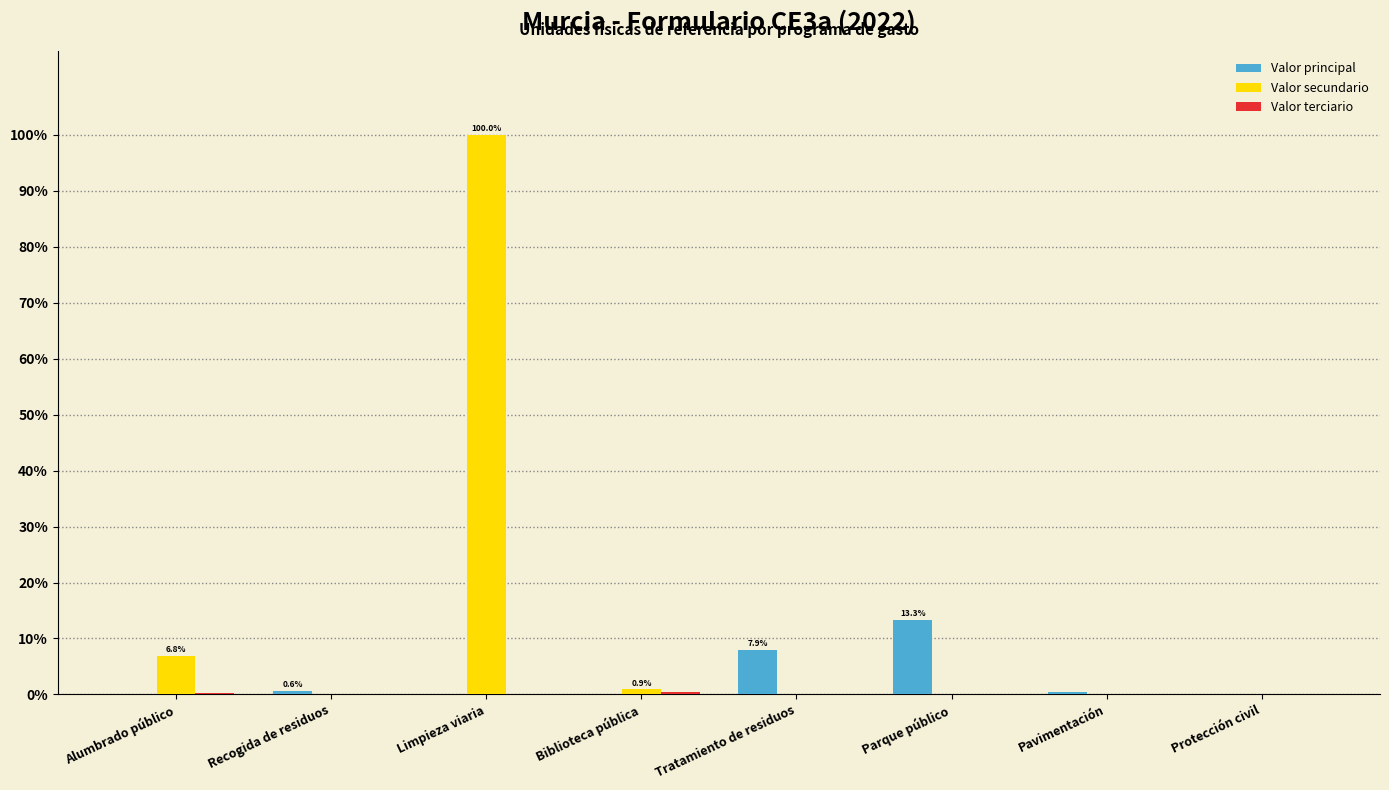

Which series has the largest total across all categories?

Valor secundario